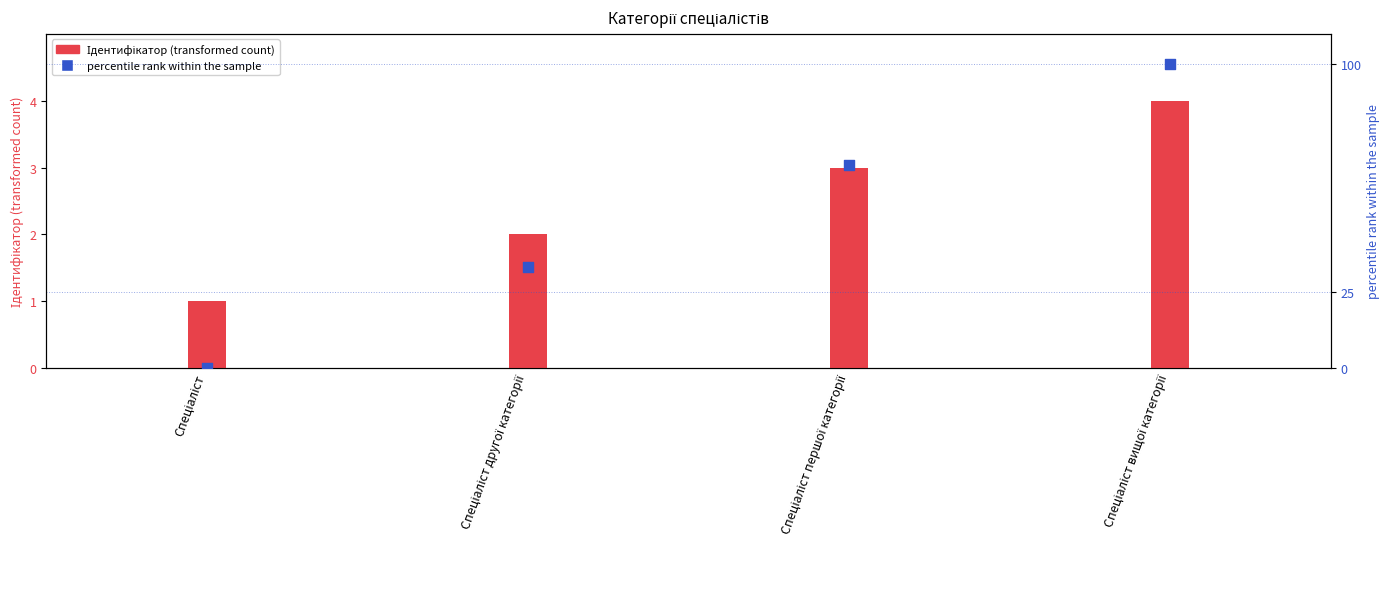

Which has a higher value, Спеціаліст другої категорії or Спеціаліст вищої категорії?

Спеціаліст вищої категорії